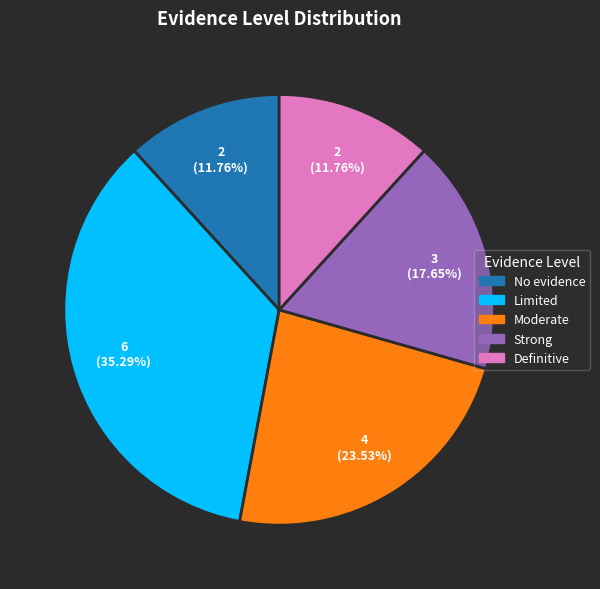

To the nearest percent, what is the average slice percentage?

20%